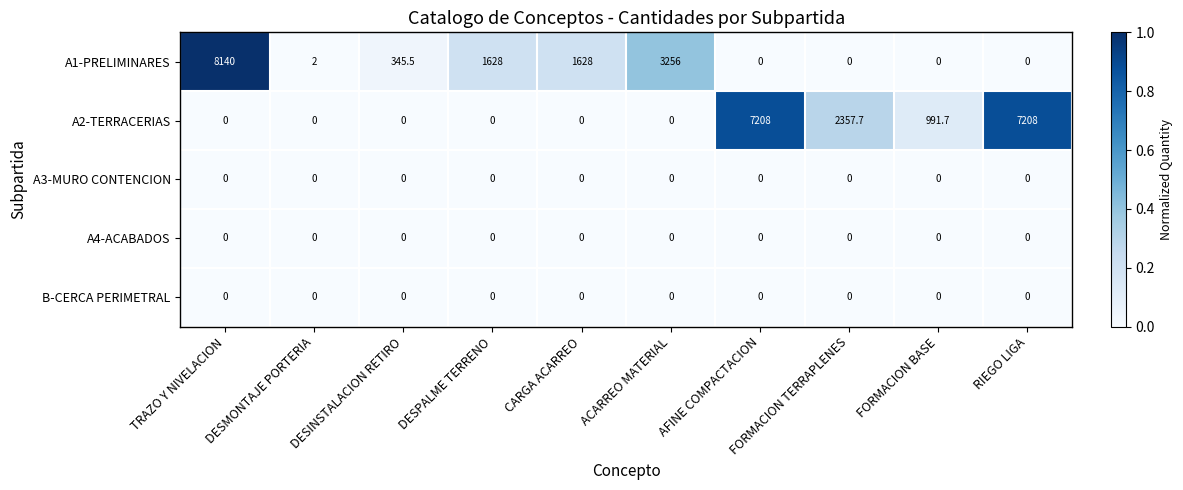

Read the A2-TERRACERIAS value at FORMACION BASE.

991.7